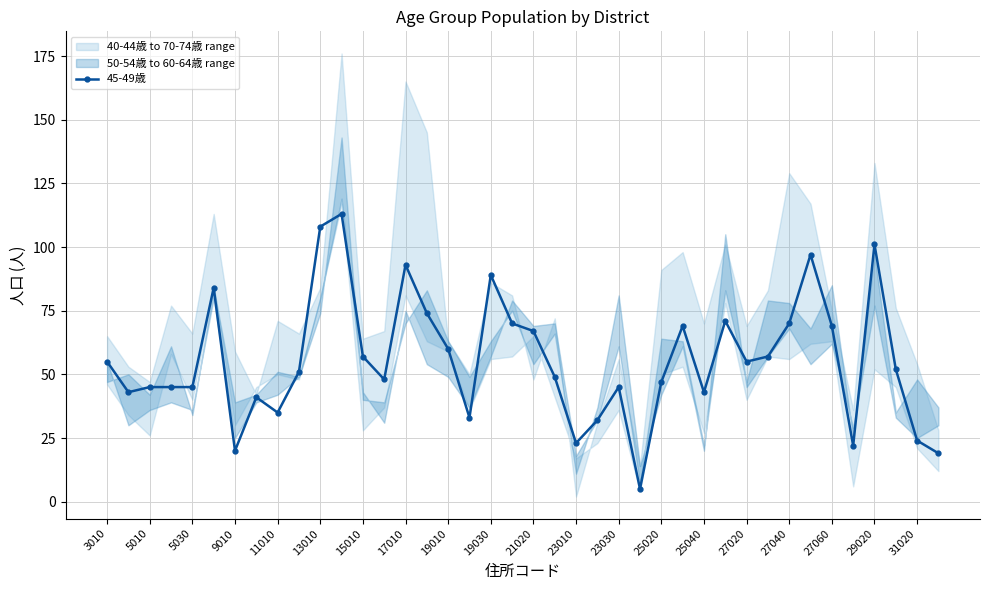

True or false: 45-49歳 has more than 2 points higher than both neighbors.

True